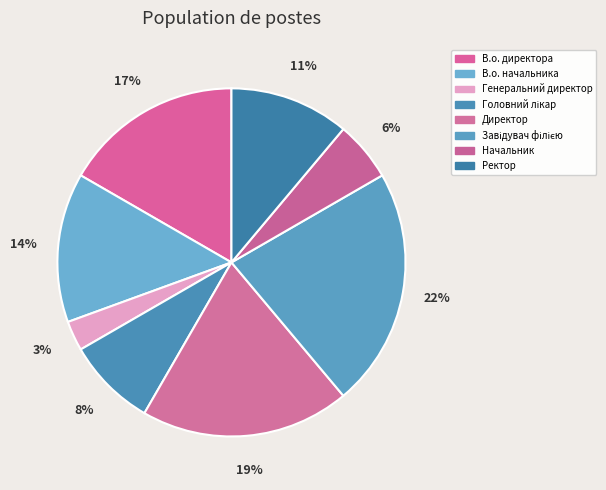

Which category has the smallest portion of the pie?

Генеральний директор